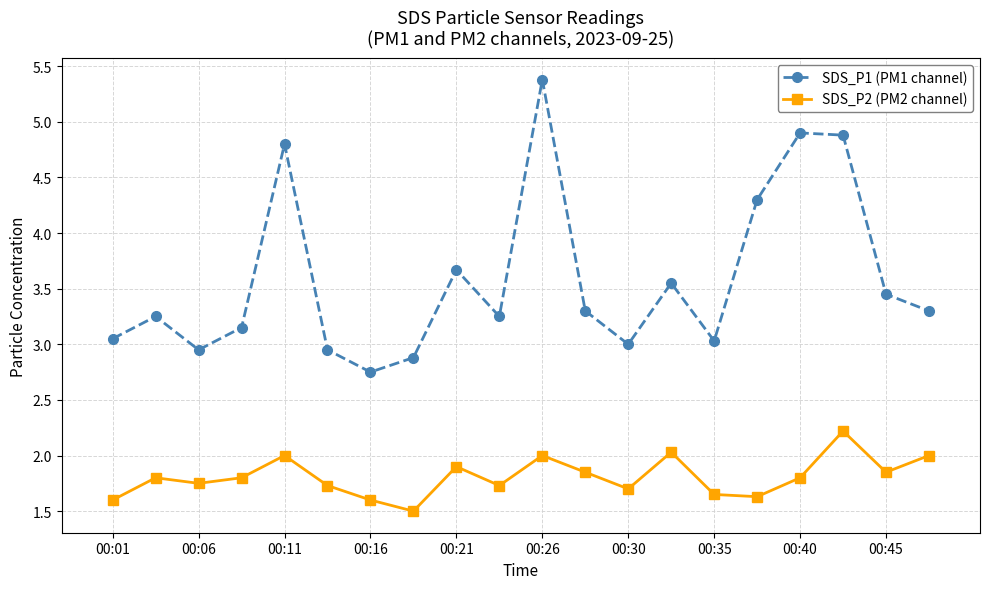

True or false: SDS_P2 (PM2 channel) and SDS_P1 (PM1 channel) intersect in this chart.

False